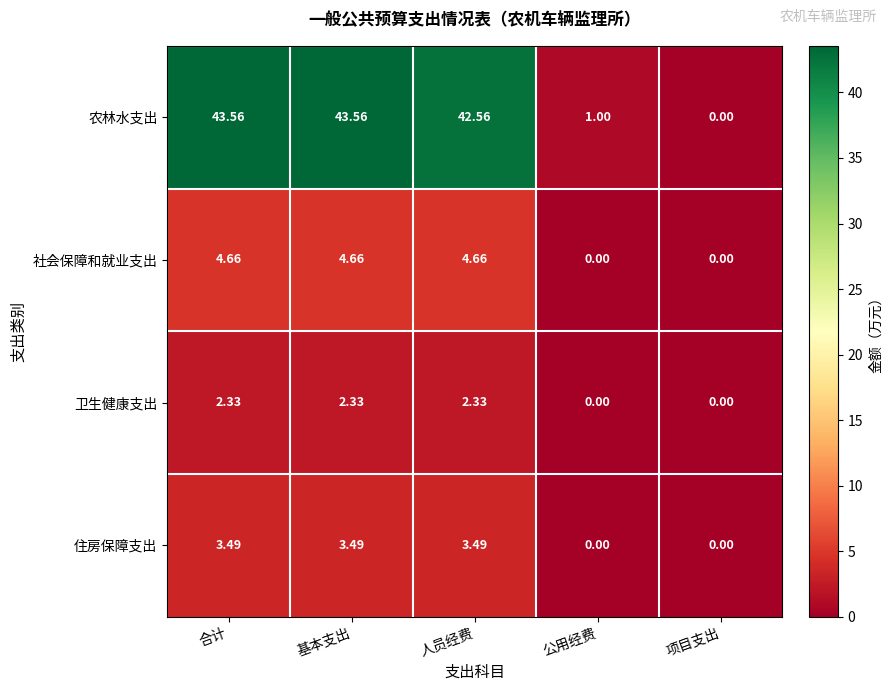

At which label does 农林水支出 reach its minimum?

项目支出